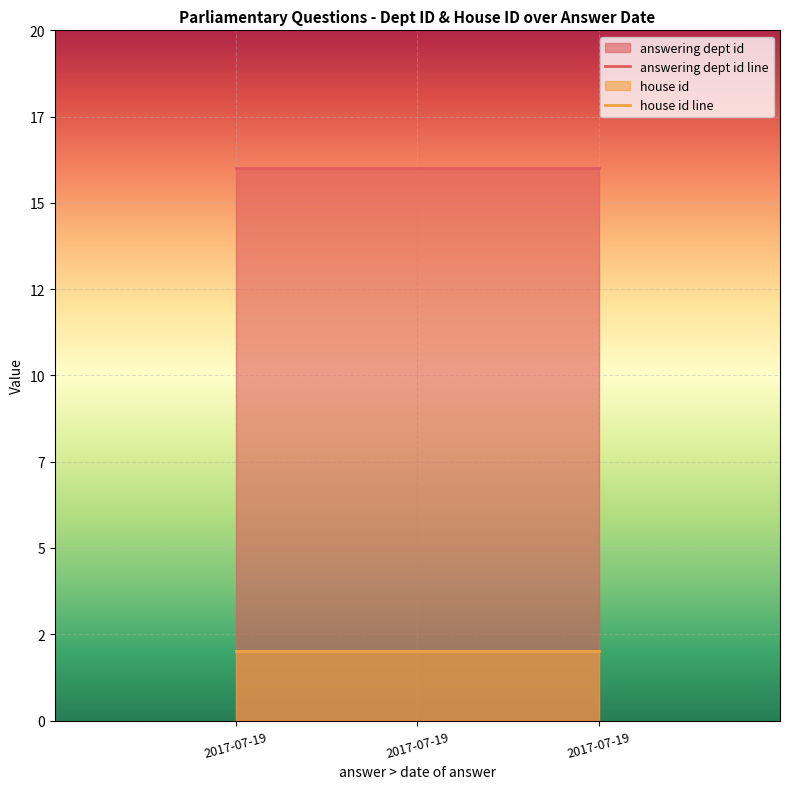

How many lines are shown in the chart?

2